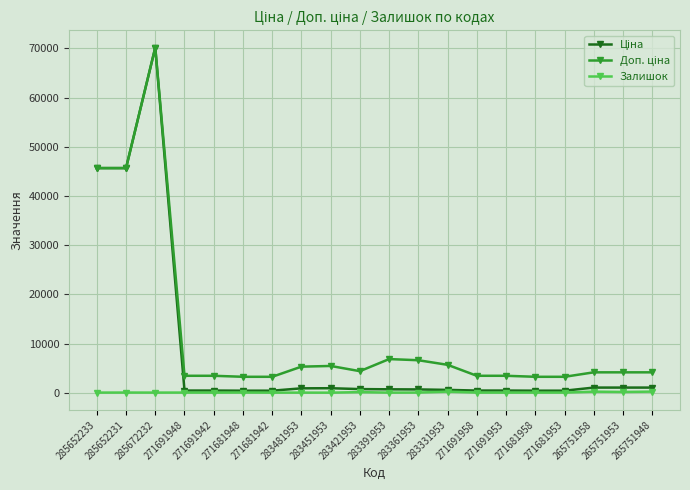

At how many categories does at least one series exceed 21967?

3